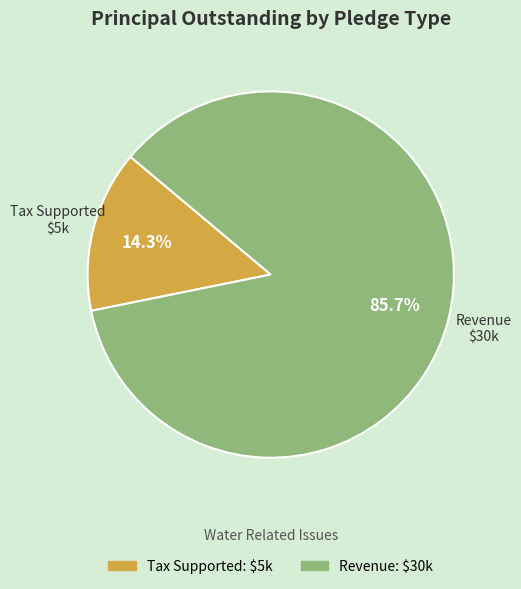

Do Revenue and Tax Supported together represent more than half of the pie?

Yes